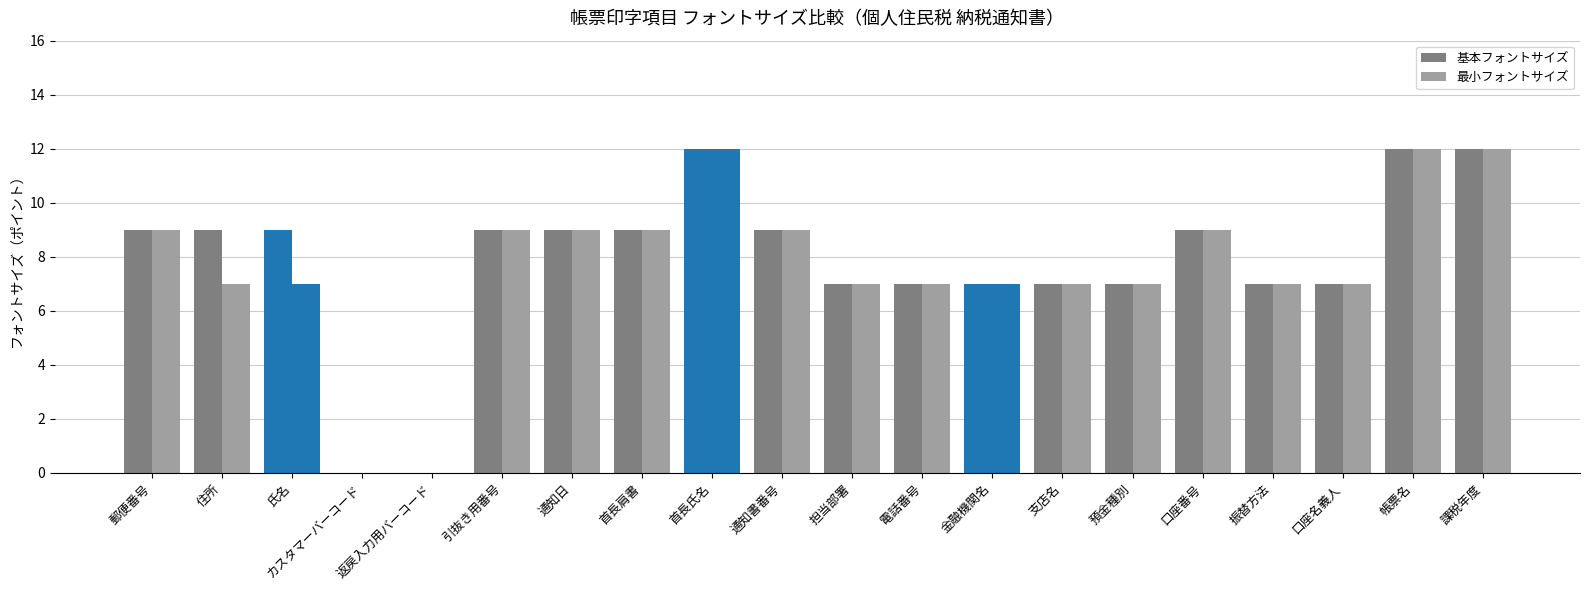

The 基本フォントサイズ series shows 9 at 引抜き用番号. True or false?

True